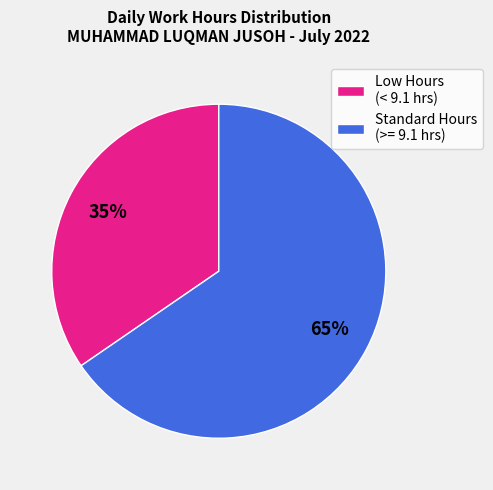

Combined, do Low Hours (< 9.1 hrs) and Standard Hours (>= 9.1 hrs) account for over 50%?

Yes